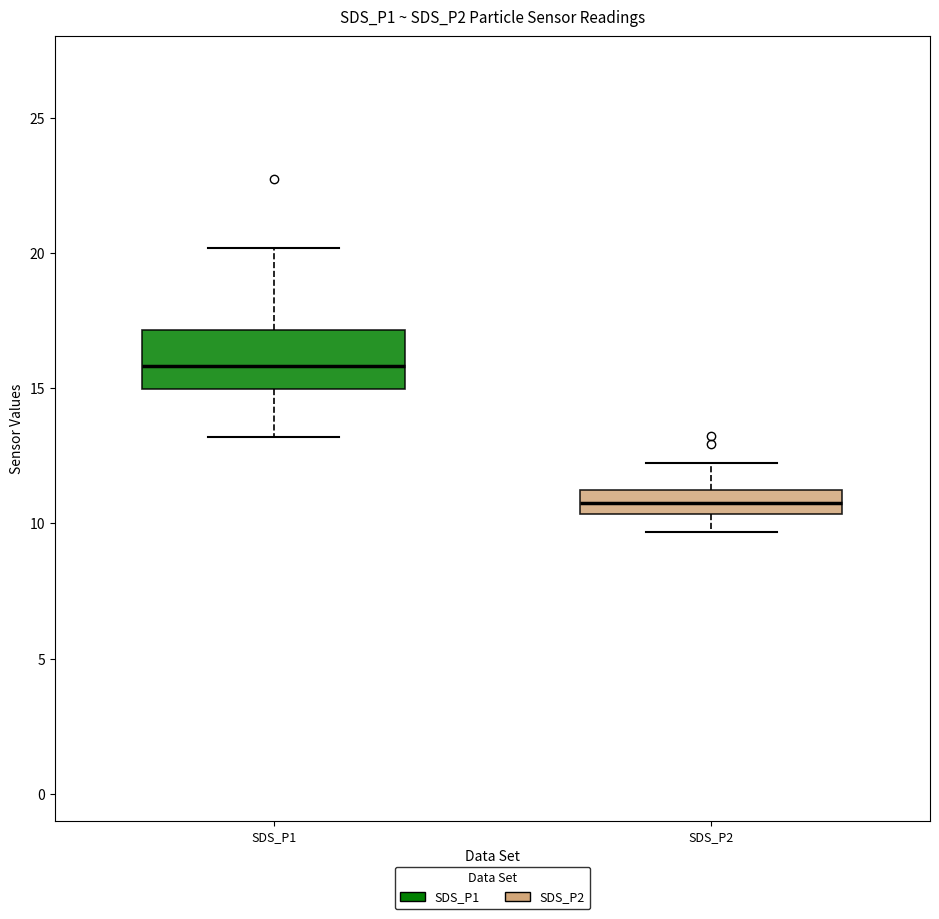

Which box is the tallest, from its lower edge to its upper edge?

SDS_P1